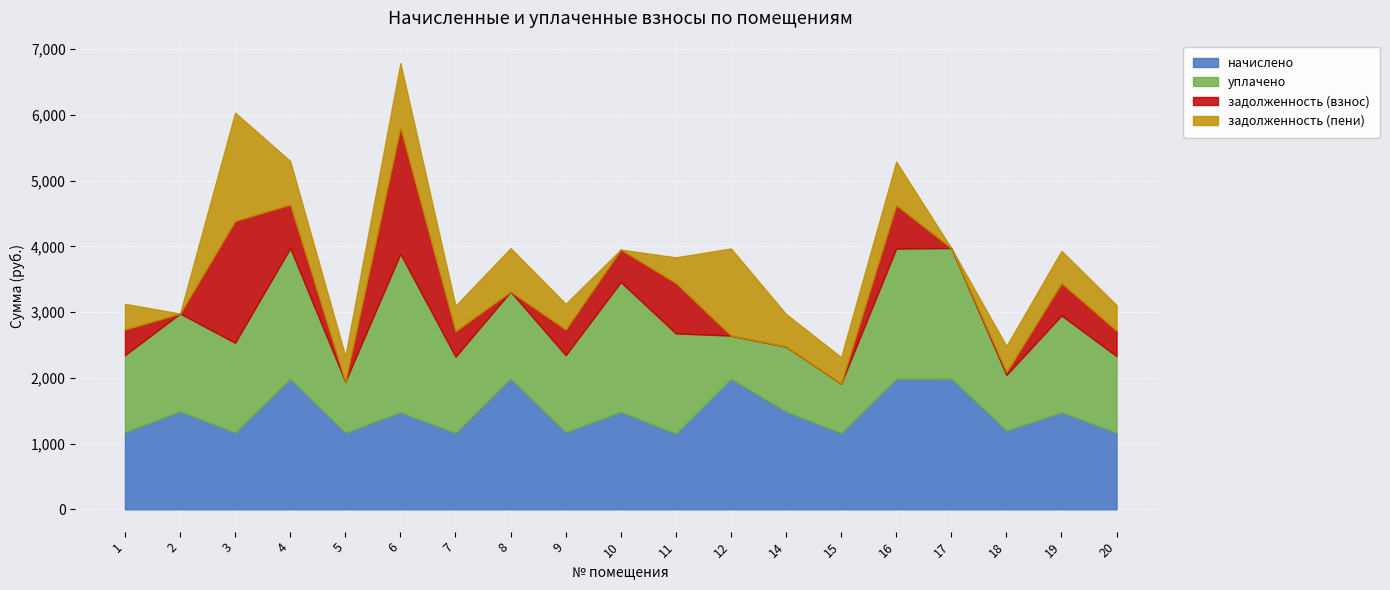

How many lines are shown in the chart?

4